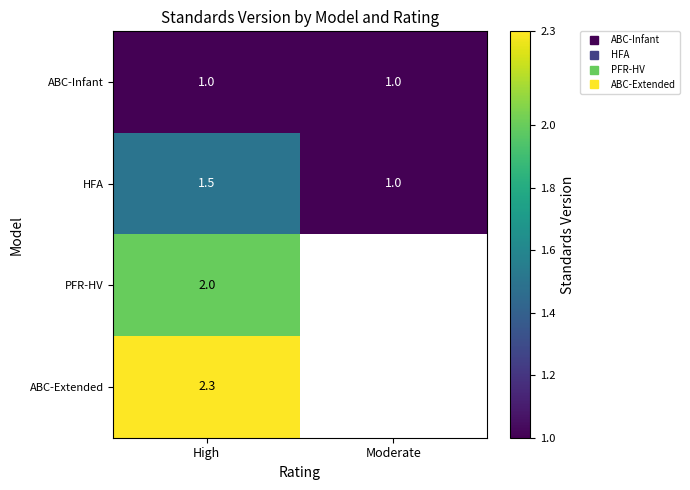

What is the smallest value displayed?

1.0